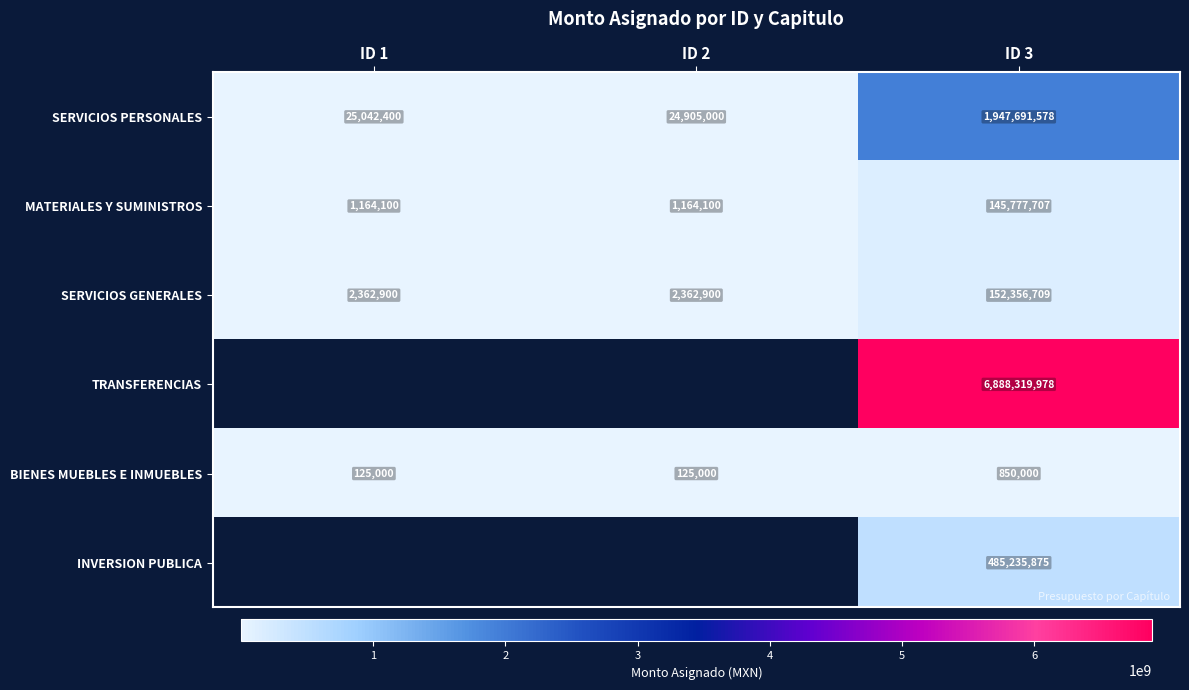

Which label corresponds to the largest value in the chart?

ID 3